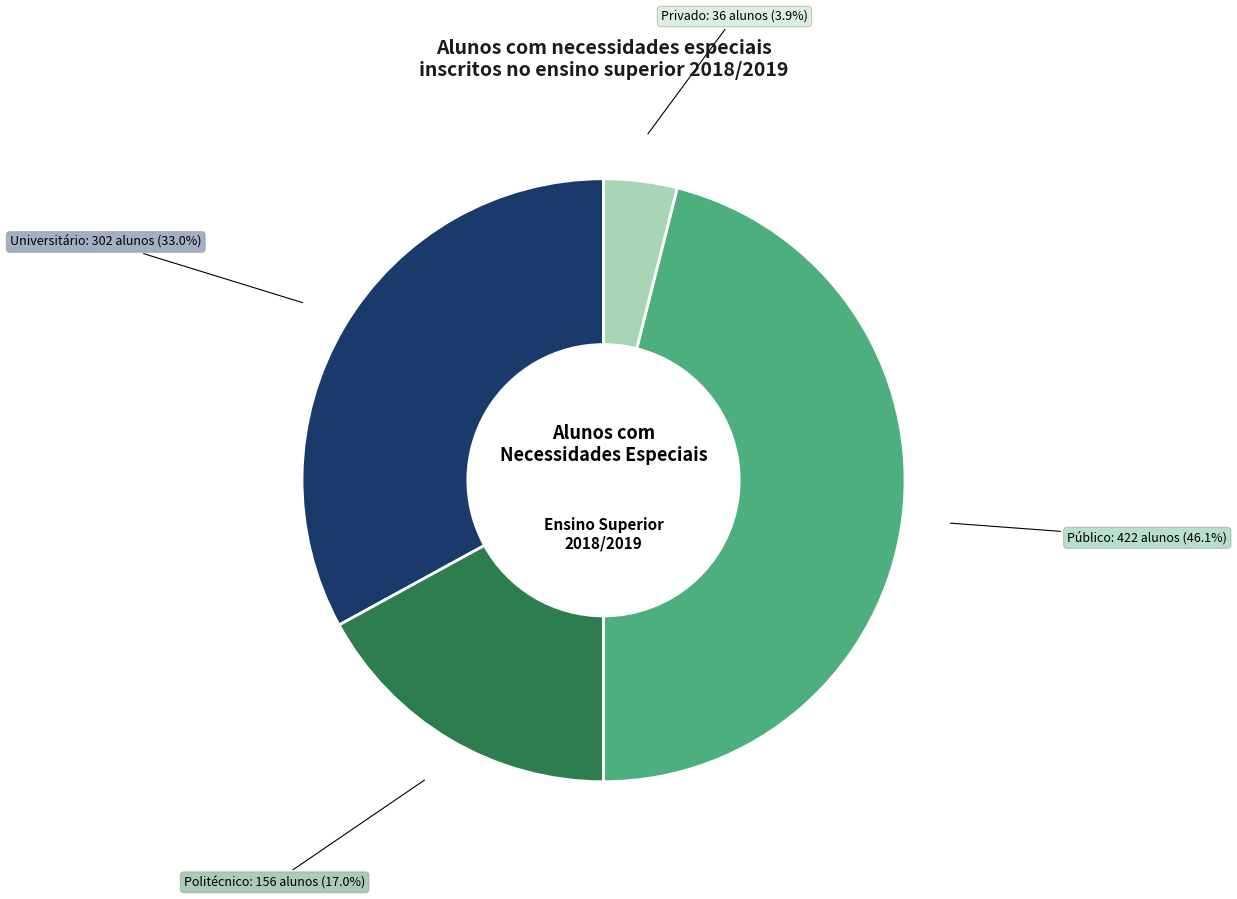

Is it true that Politécnico is 6% of the pie?

False